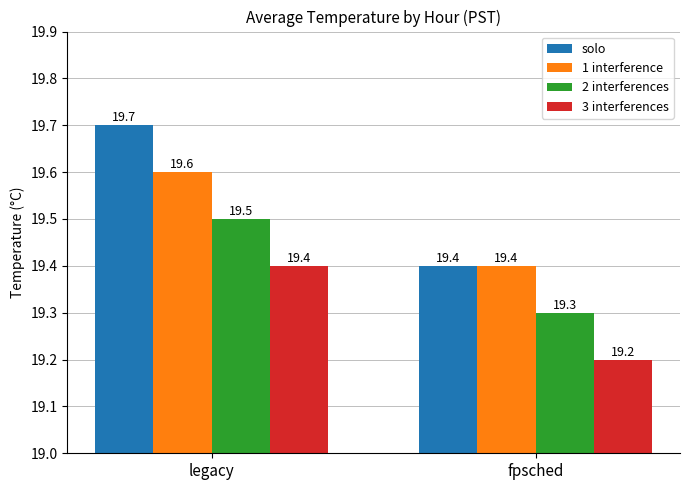

What value does the 1 interference series have at legacy?

19.6